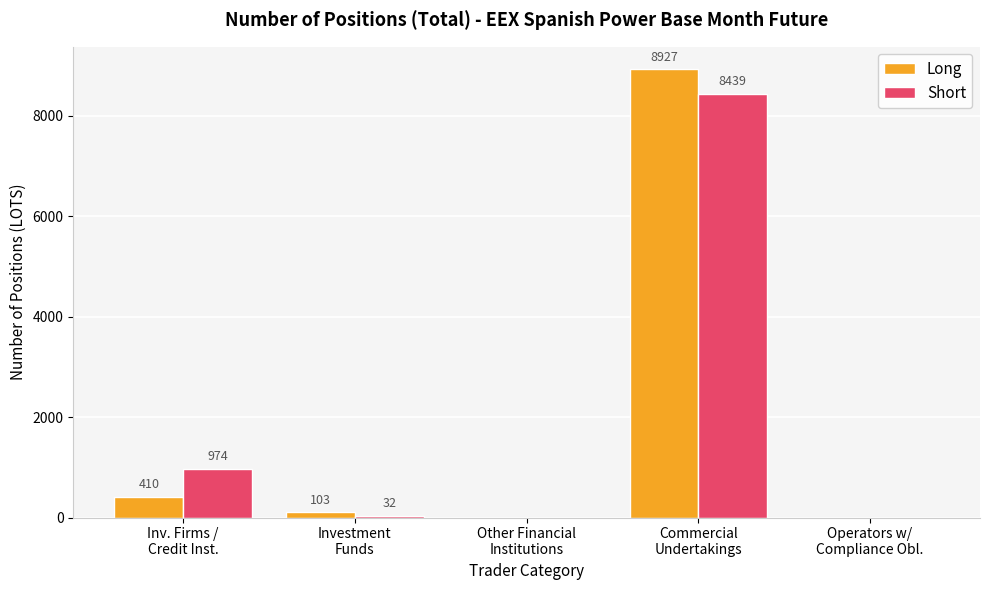

What is the maximum value shown in the chart?

8927